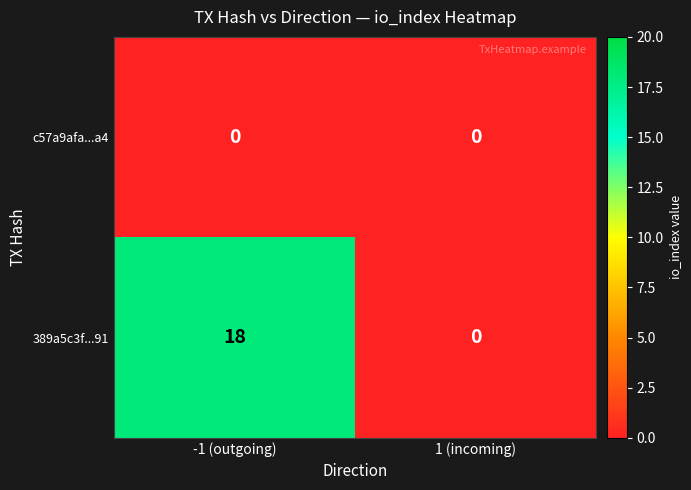

Rank the series at -1 (outgoing) from lowest to highest value.

c57a9afa...a4, 389a5c3f...91